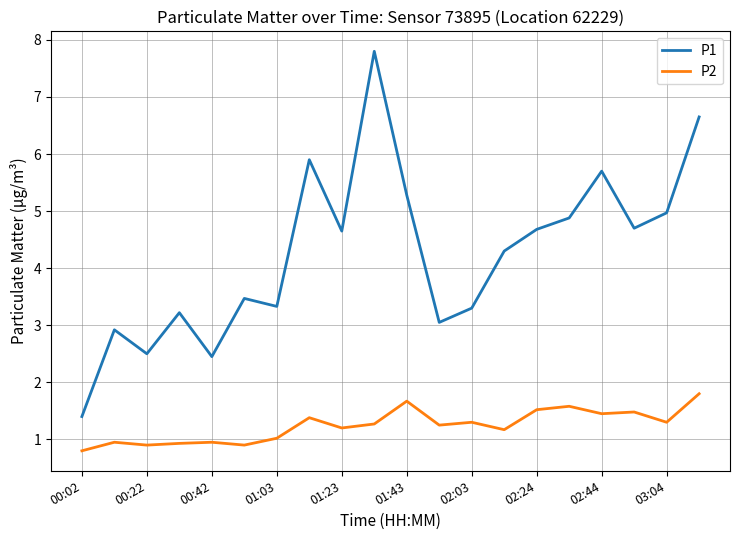

What is the difference between the maximum and minimum values in the P2 series?

1.0